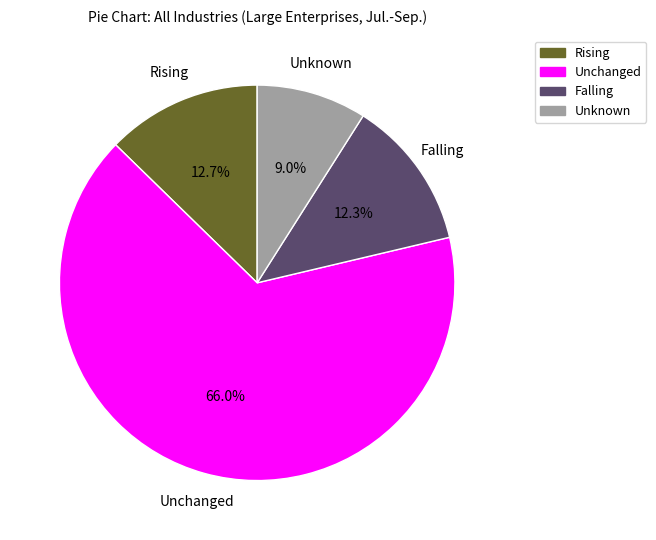

How many slices are in this pie chart?

4